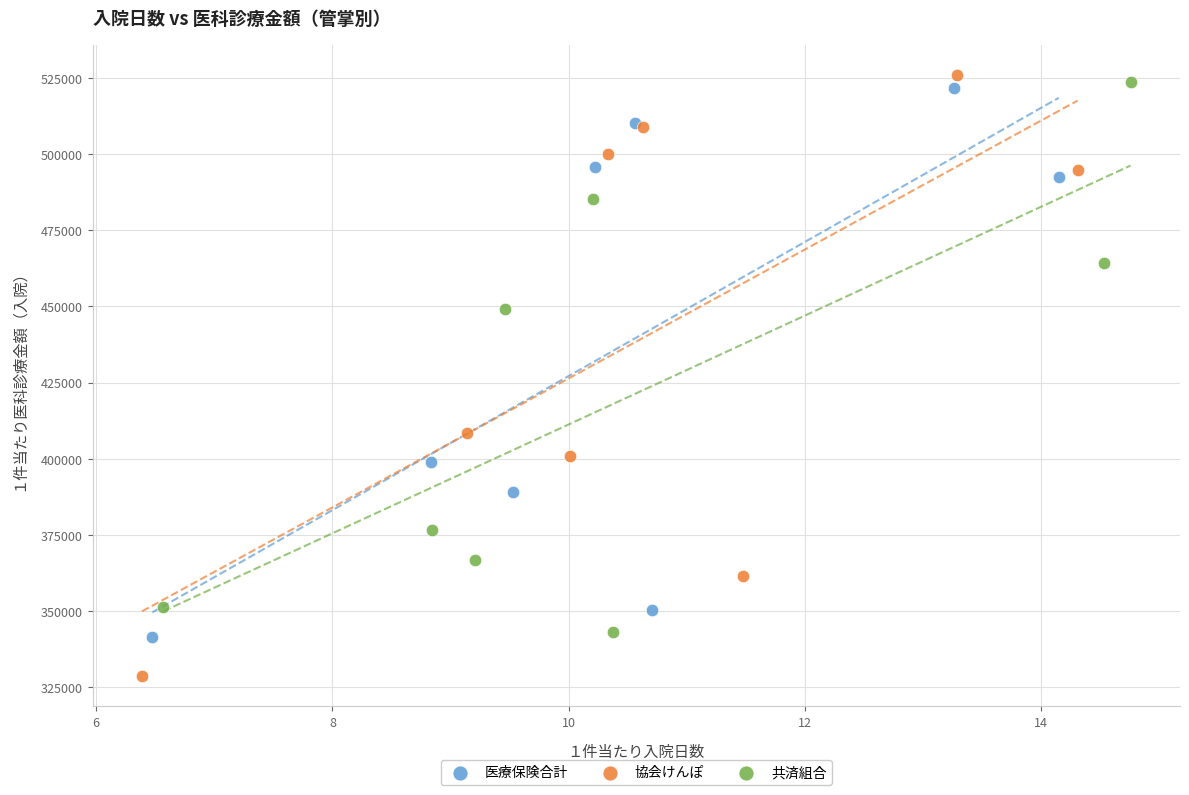

Which series contains the lowest Y value?

協会けんぽ